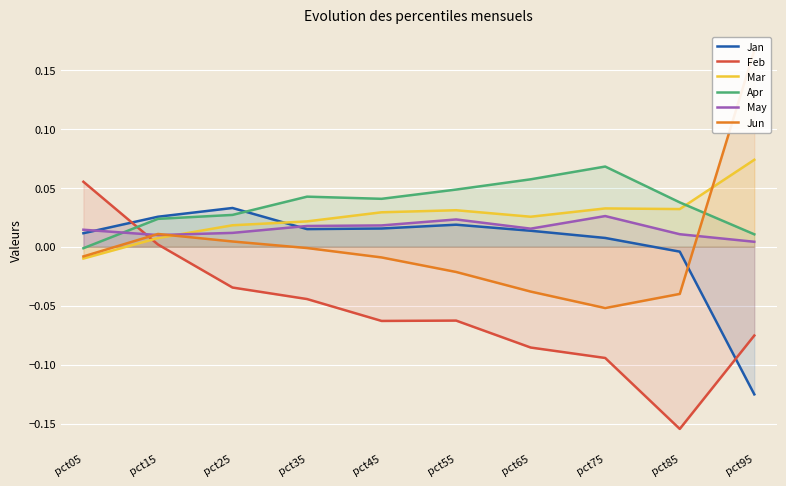

At pct05, list the series in order from largest to smallest.

Feb, May, Jan, Apr, Jun, Mar